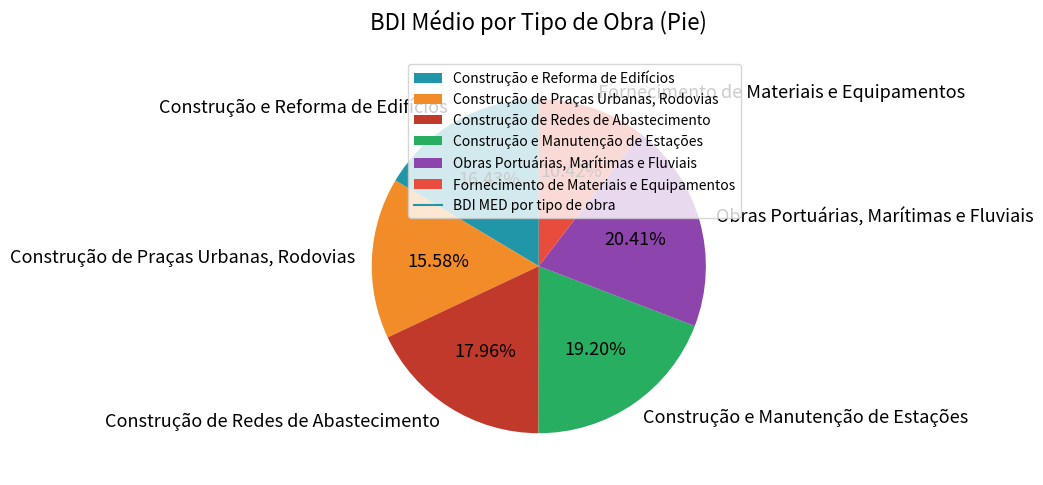

Is Construção de Redes de Abastecimento the majority of the pie?

No